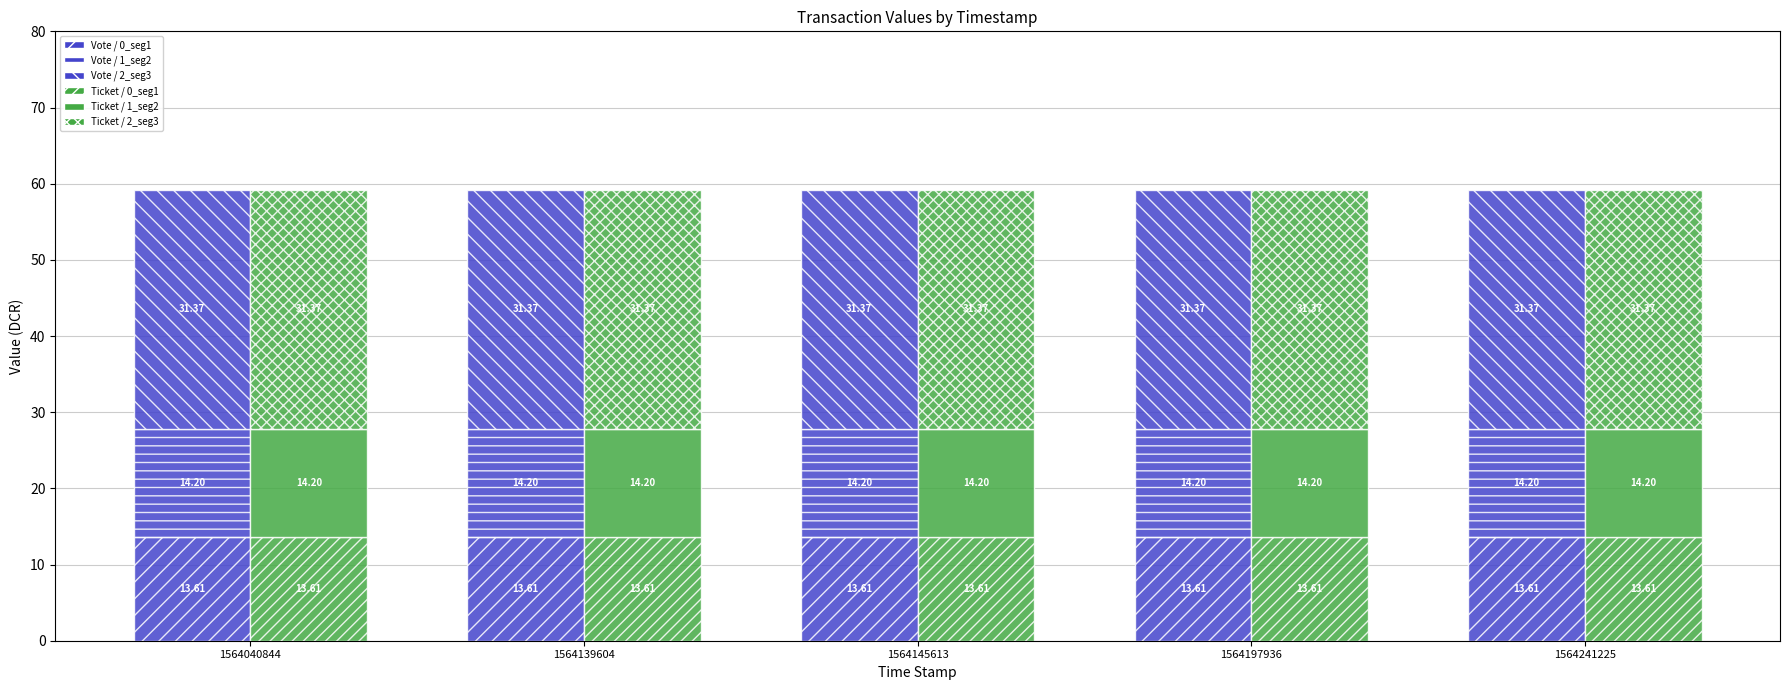

What are all the series names shown in the legend?

Vote / 0_seg1, Vote / 1_seg2, Vote / 2_seg3, Ticket / 0_seg1, Ticket / 1_seg2, Ticket / 2_seg3